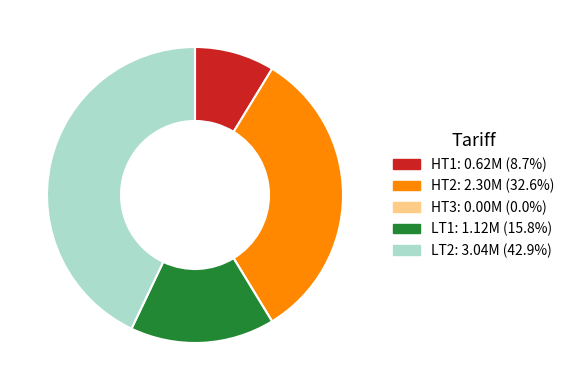

Approximately how many times larger is the value at LT2: 3.04M (42.9%) compared to LT1: 1.12M (15.8%)?

2.7